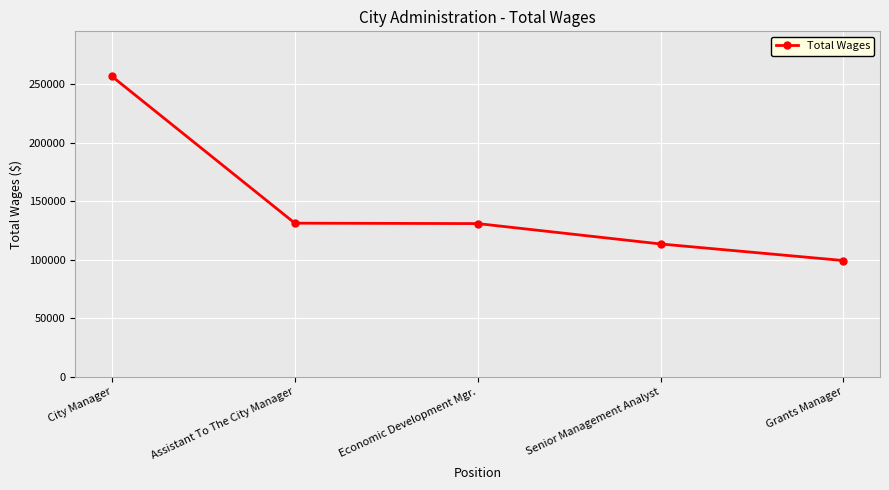

What is the sum of the values at Economic Development Mgr. and City Manager?

387776